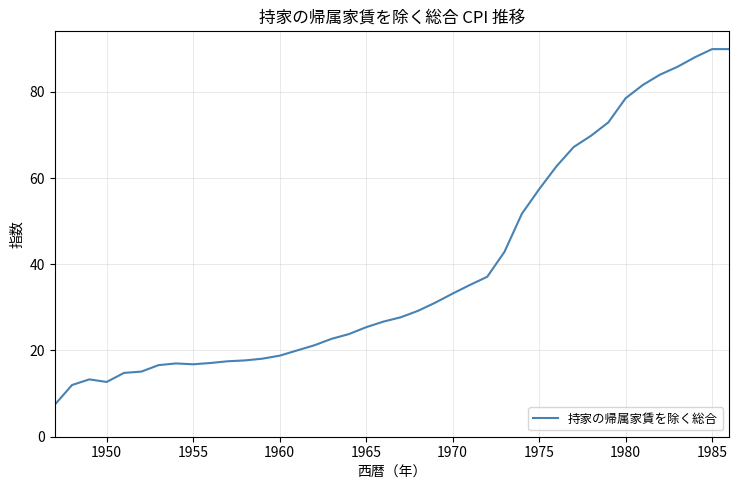

What is the minimum value shown in the chart?

7.4